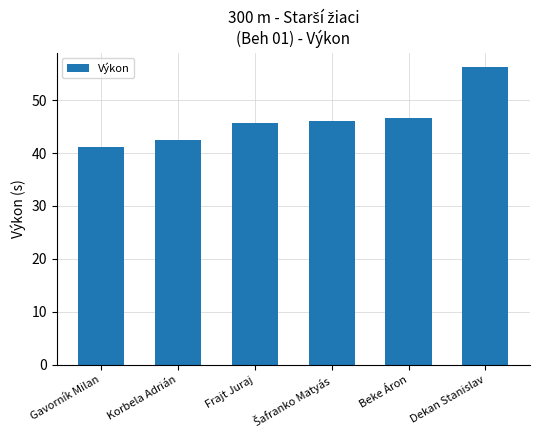

What is the ratio of the value at Gavorník Milan to the value at Beke Áron?

0.9